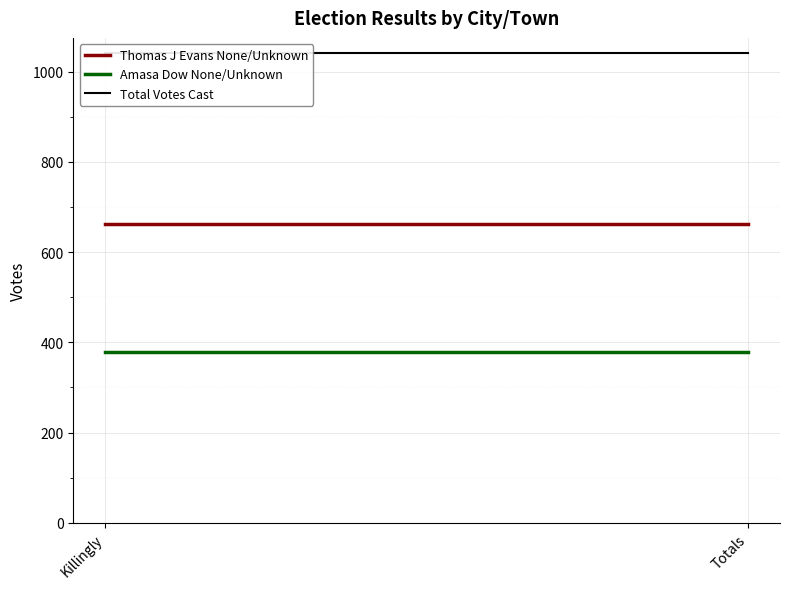

The value of Total Votes Cast at Killingly is 1042. True or false?

True